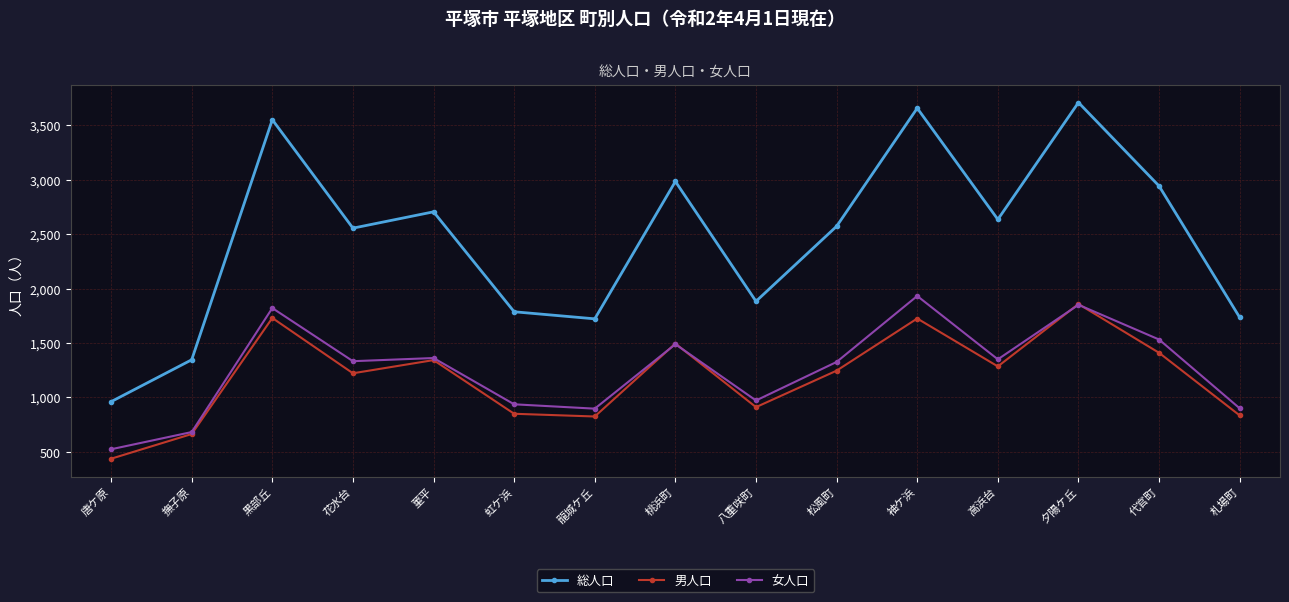

At which label does 総人口 first exceed 2572?

黒部丘